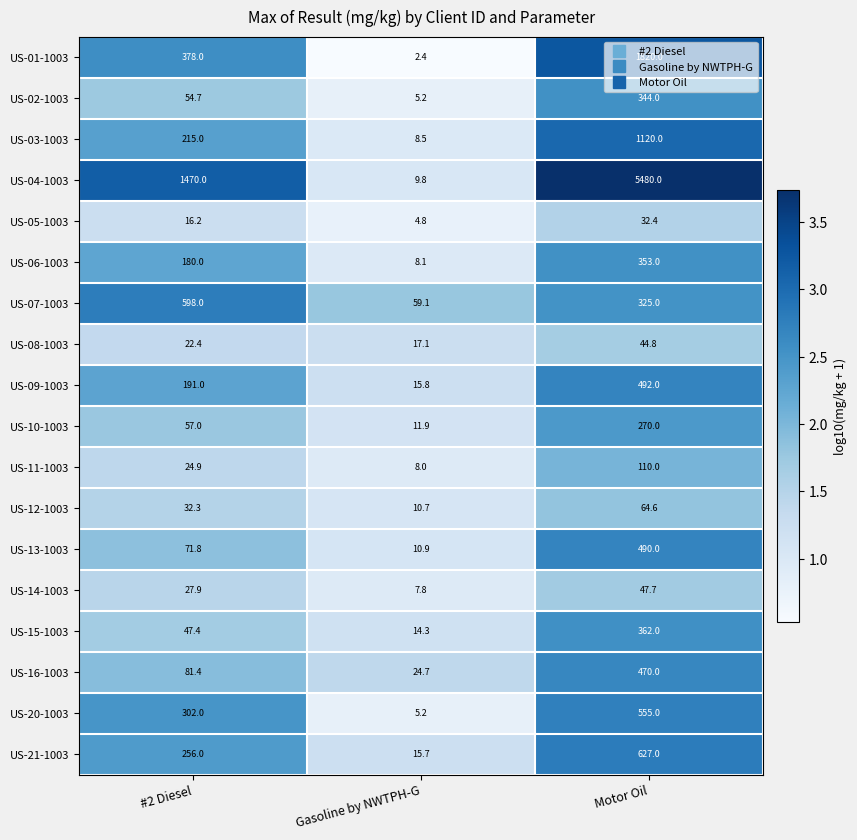

Which category has the highest value in the US-14-1003 series?

Motor Oil